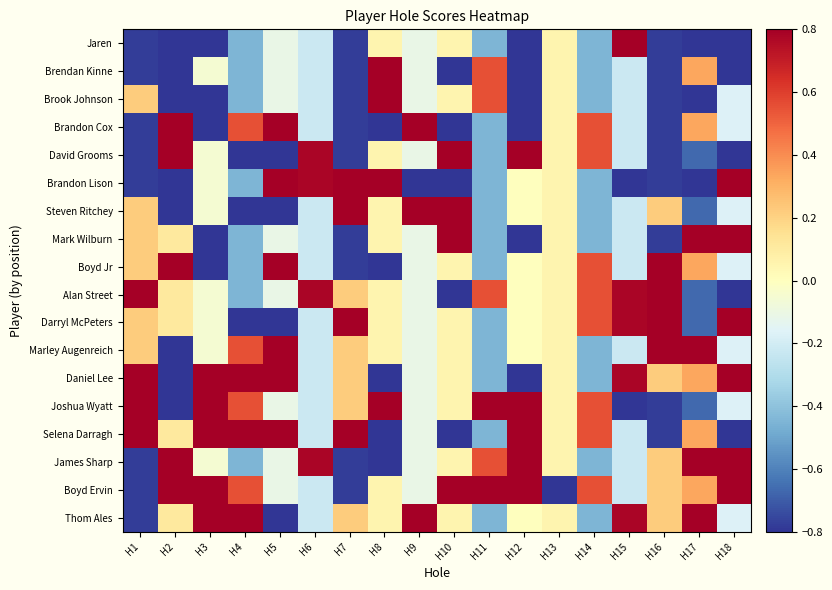

Between H8 and H12, which series saw the biggest shift?

James Sharp